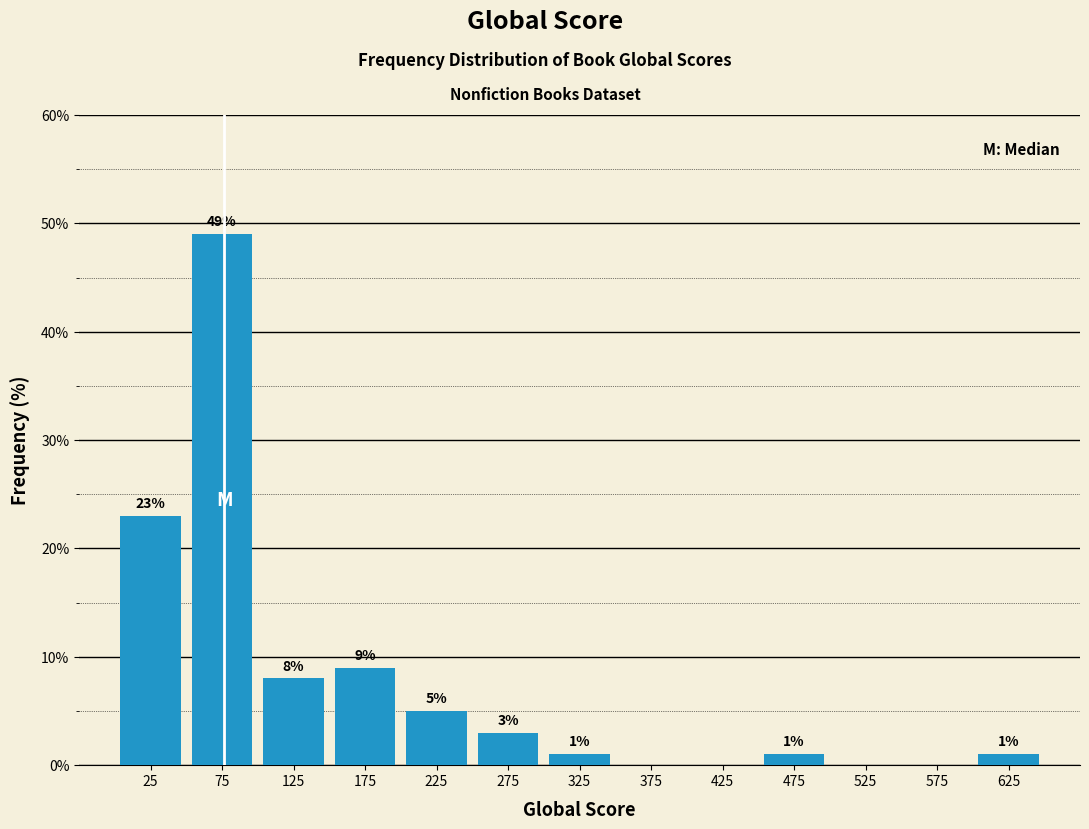

Over which range of the x-axis is the bar tallest?

50 to 100